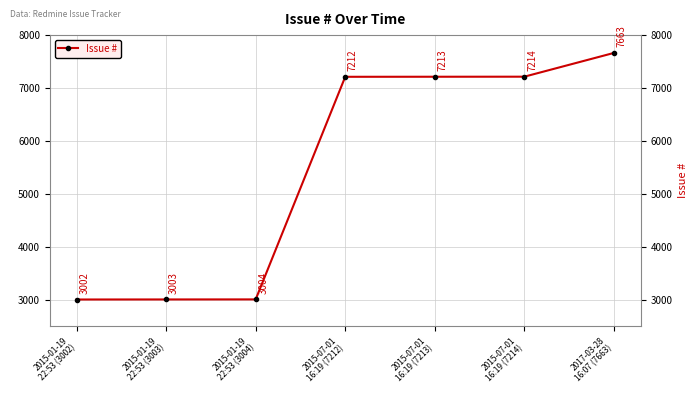

Rank the categories by value from lowest to highest.

2015-01-19
22:53 (3002), 2015-01-19
22:53 (3003), 2015-01-19
22:53 (3004), 2015-07-01
16:19 (7212), 2015-07-01
16:19 (7213), 2015-07-01
16:19 (7214), 2017-03-28
16:07 (7663)